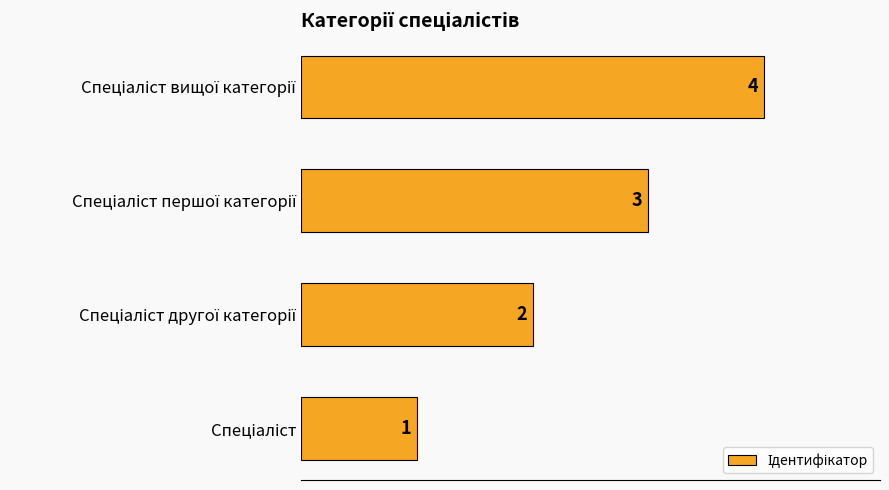

How many values are between 2 and 4?

3